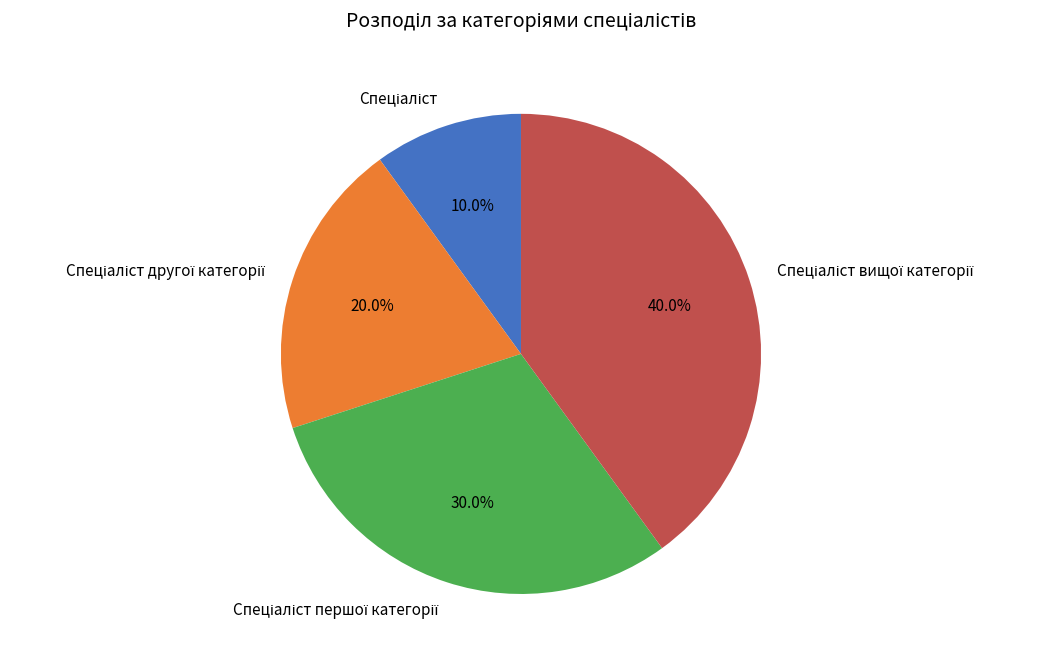

Count the number of slices in the pie.

4